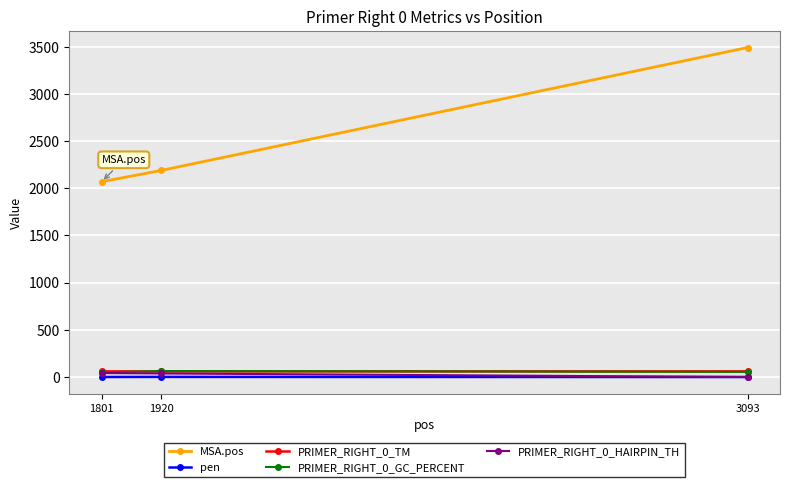

Which series has the largest range (max minus min)?

MSA.pos